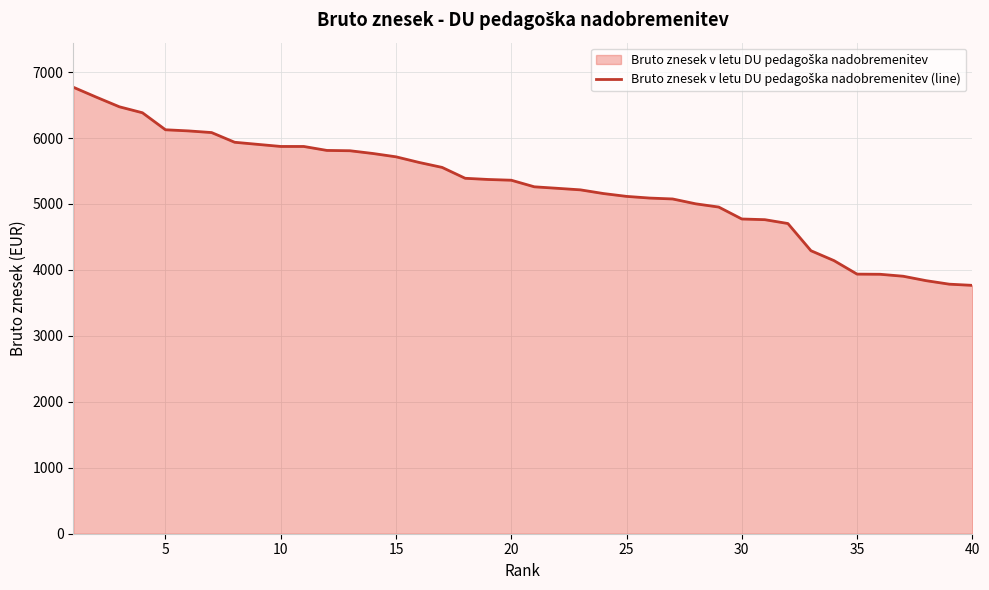

What is the smallest value displayed?

3765.8